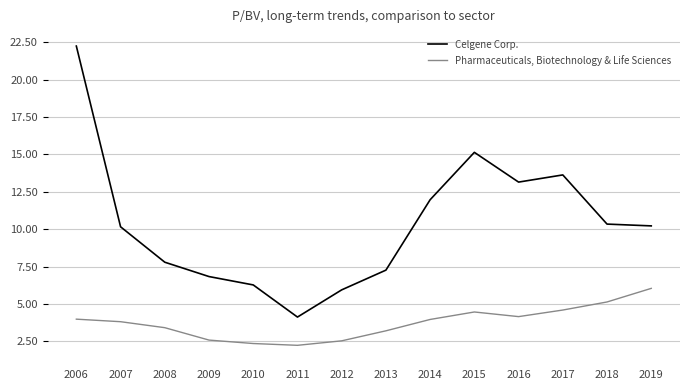

Between 2011 and 2015, which series saw the biggest shift?

Celgene Corp.